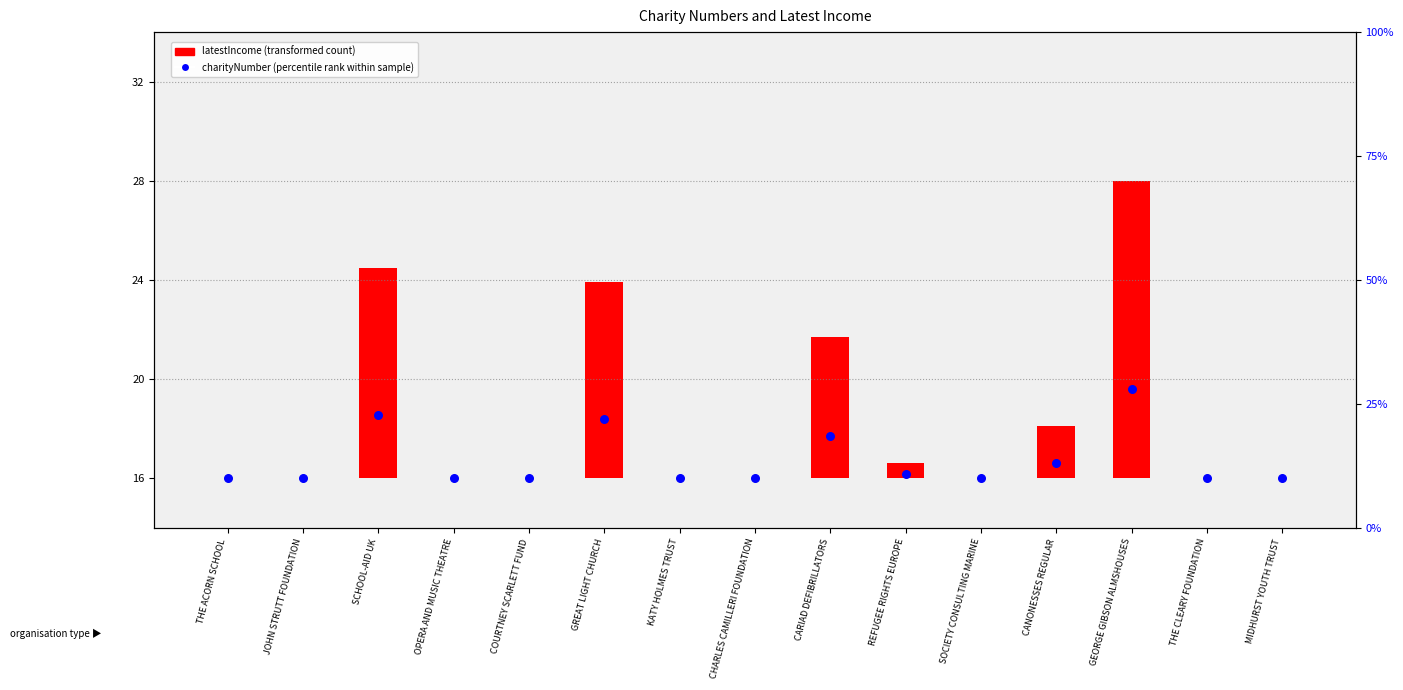

What are all the series names shown in the legend?

latestIncome (transformed count), charityNumber (percentile rank within sample)